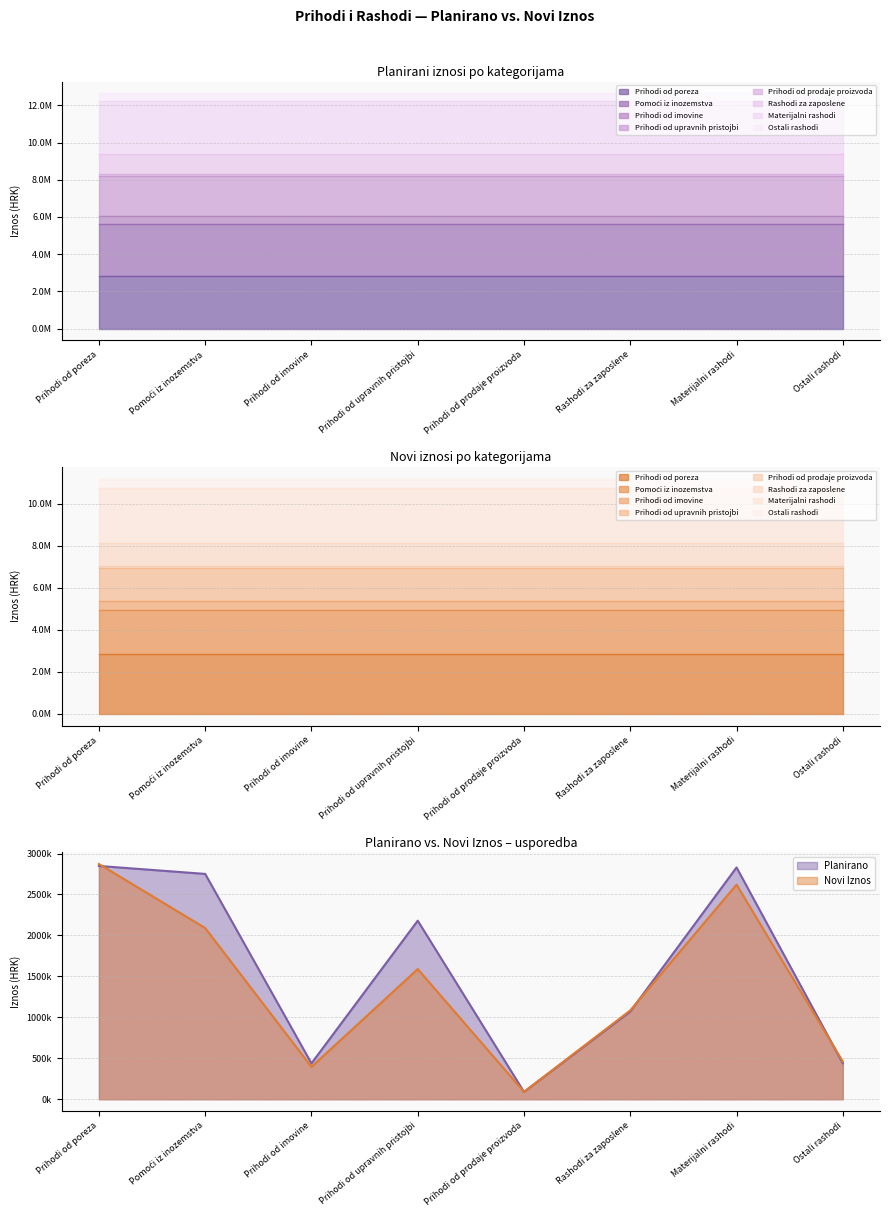

What is the minimum value for Novi Iznos?

90000